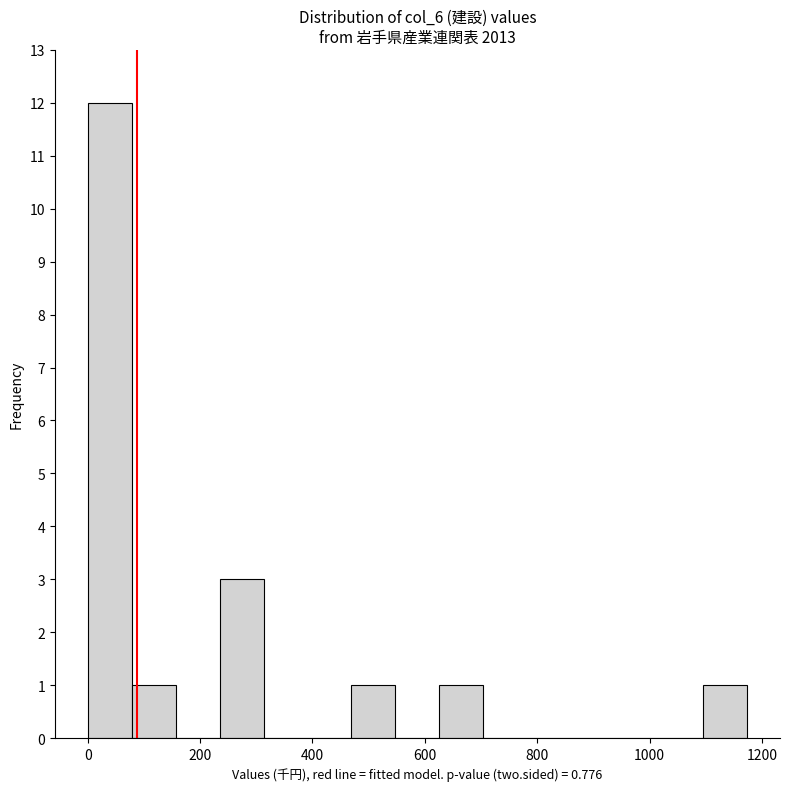

Around what value on the x-axis is the tallest bar? Give the approximate position of its centre, as read against the axis.

40